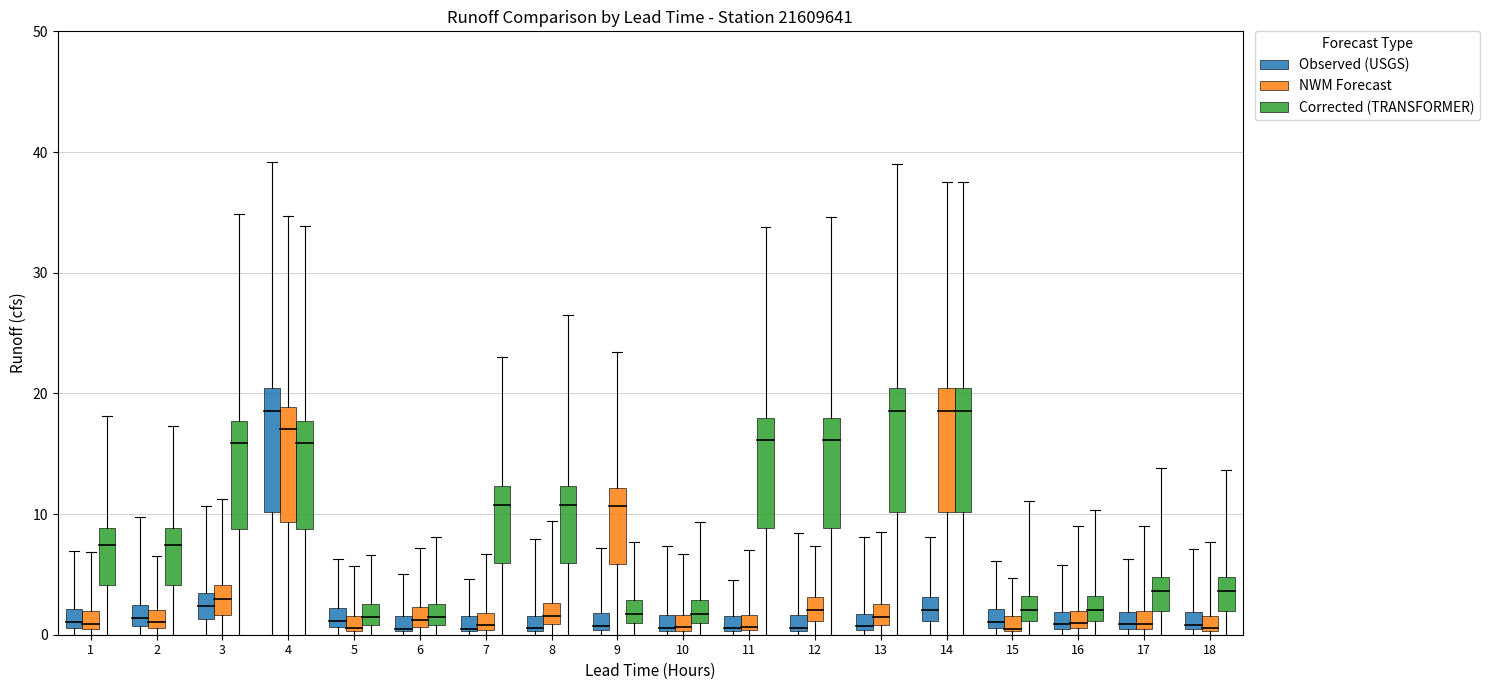

True or false: Corrected (TRANSFORMER) has a value of 1.7 at 6.

True